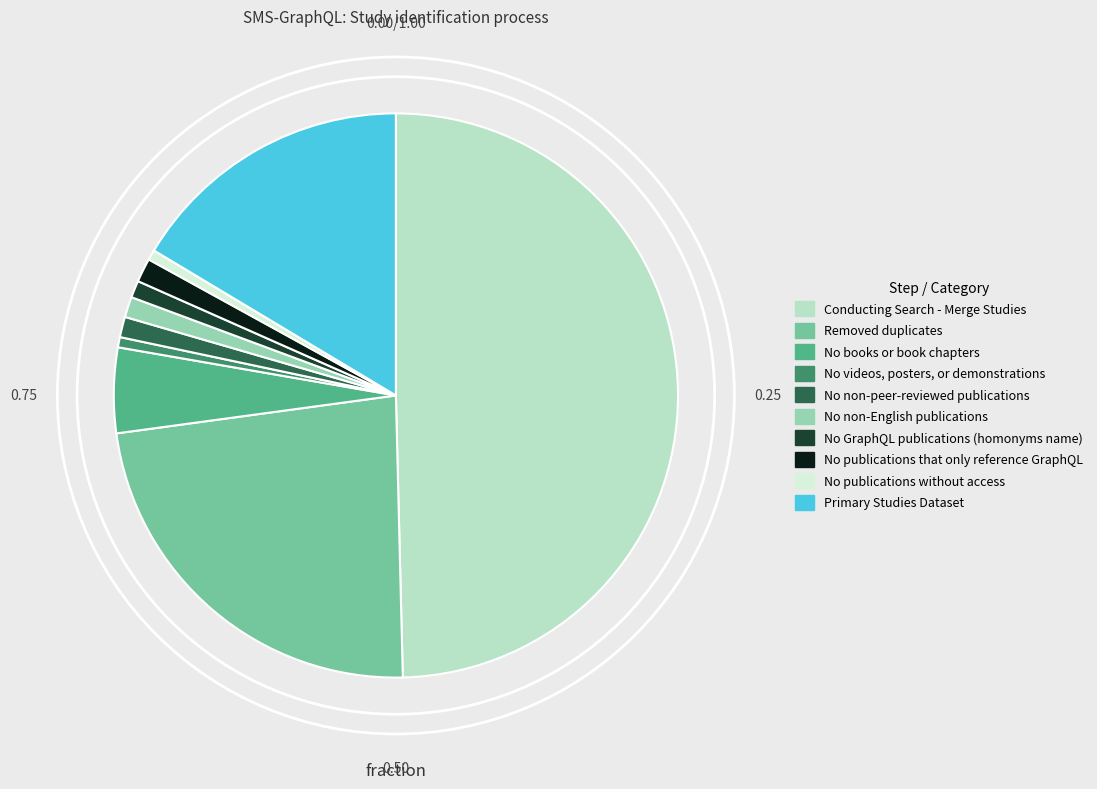

What is the largest slice in the pie chart?

Conducting Search - Merge Studies